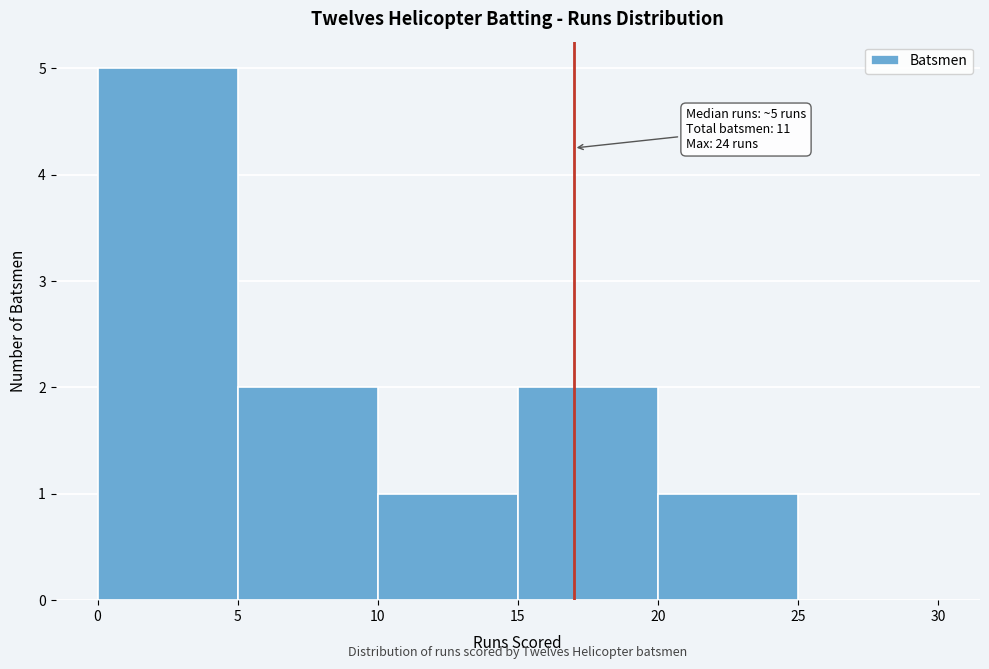

Which range on the x-axis has the tallest bar?

0 to 5